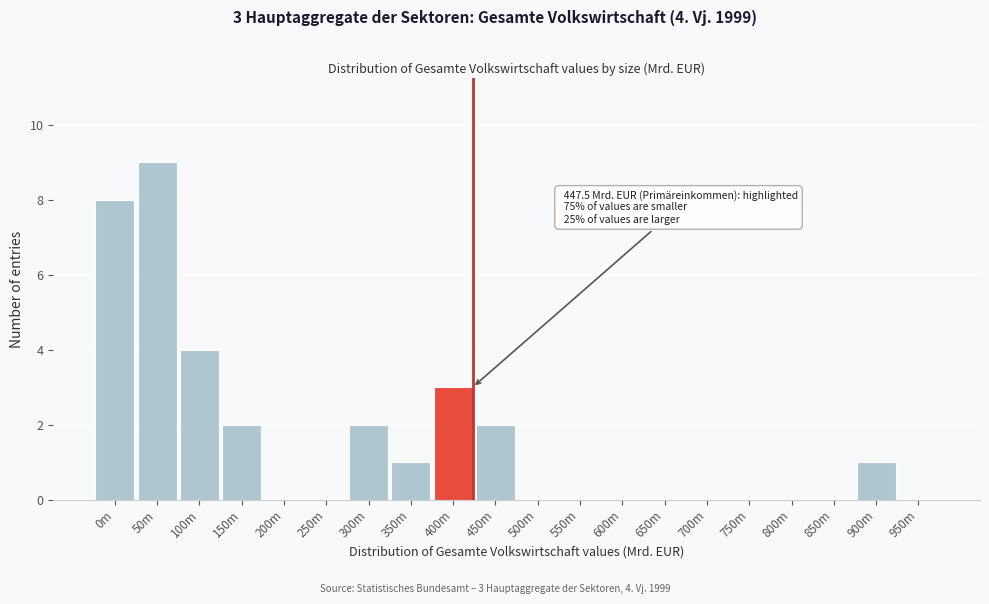

Reading left to right, list all the values displayed in this chart.

0m=8	50m=9	100m=4	150m=2	200m=0	250m=0	300m=2	350m=1	400m=3	450m=2	500m=0	550m=0	600m=0	650m=0	700m=0	750m=0	800m=0	850m=0	900m=1	950m=0